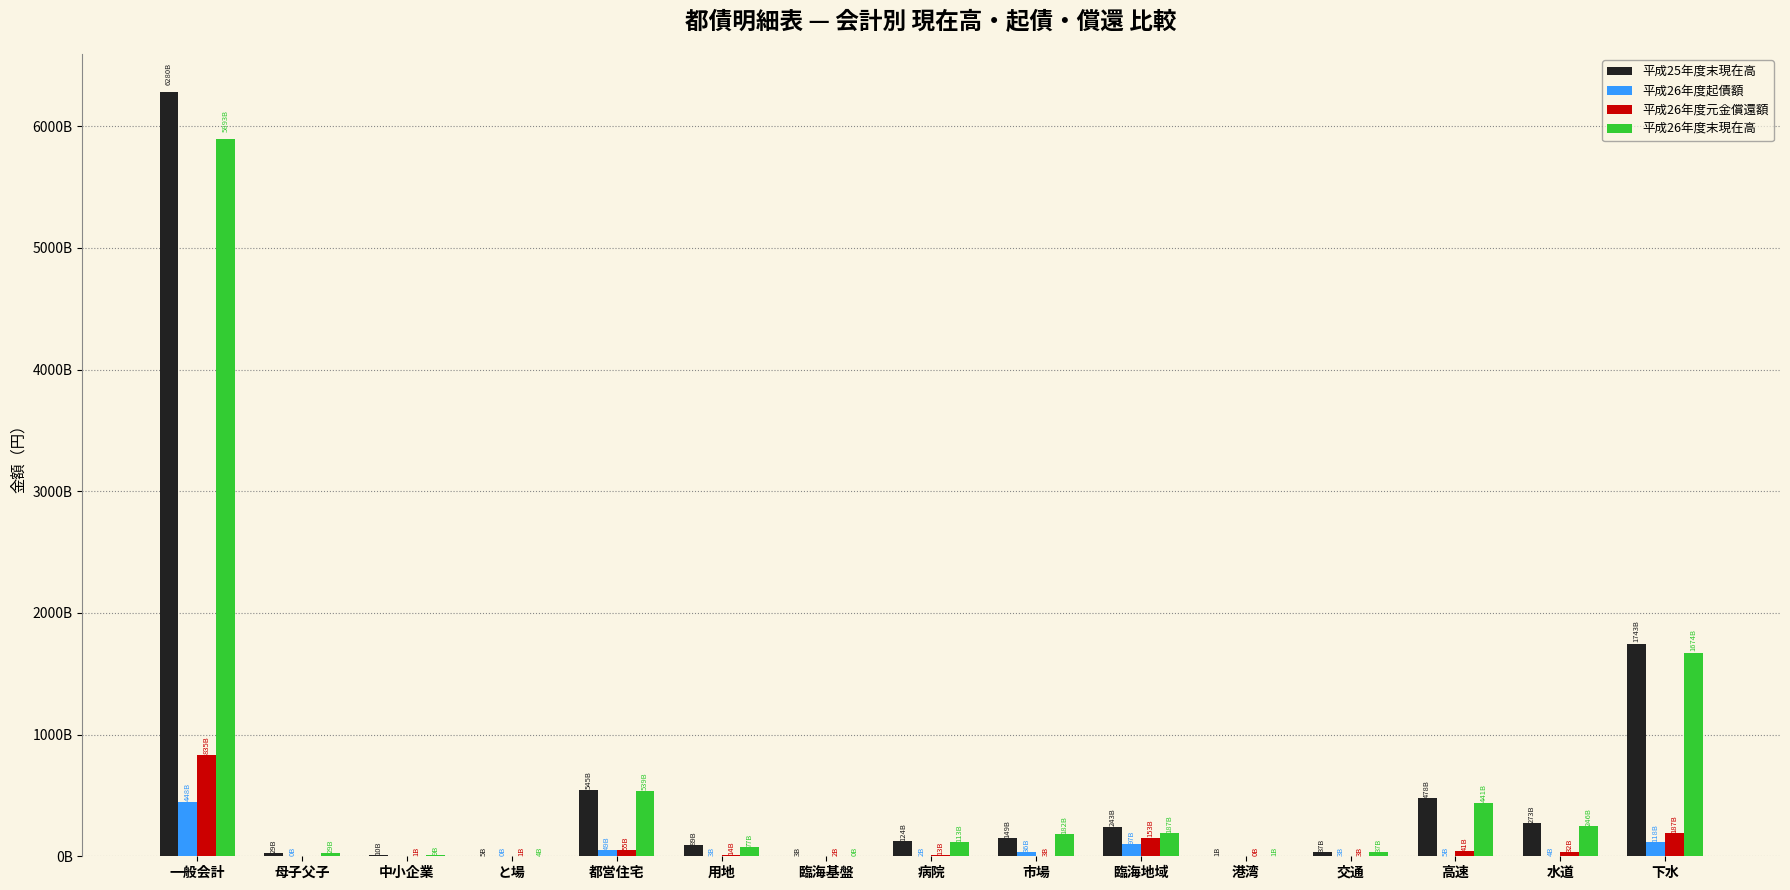

At which label does 平成26年度起債額 first exceed 3192000000?

一般会計